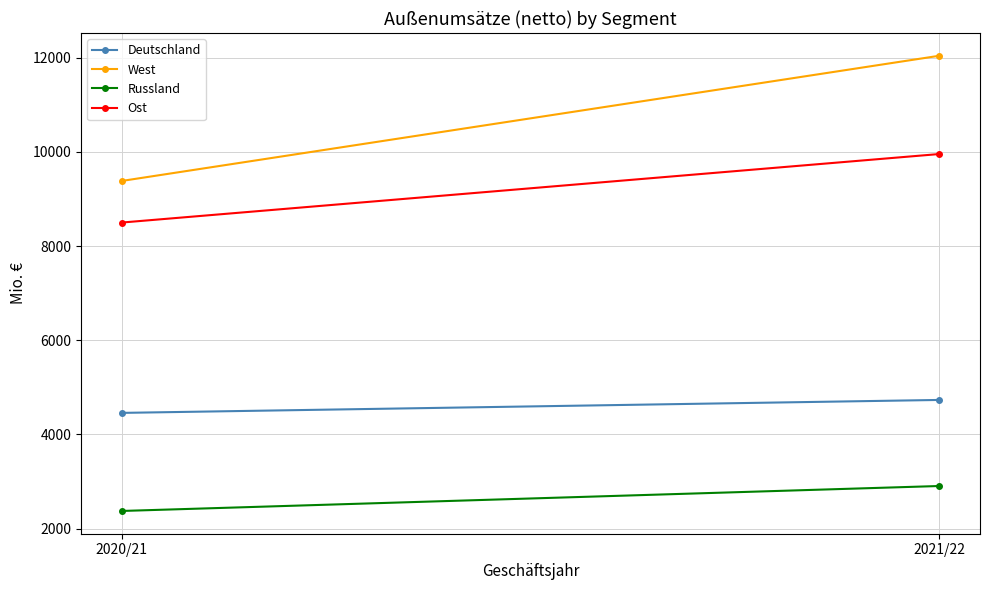

What is the total value across all series at 2021/22?

29633